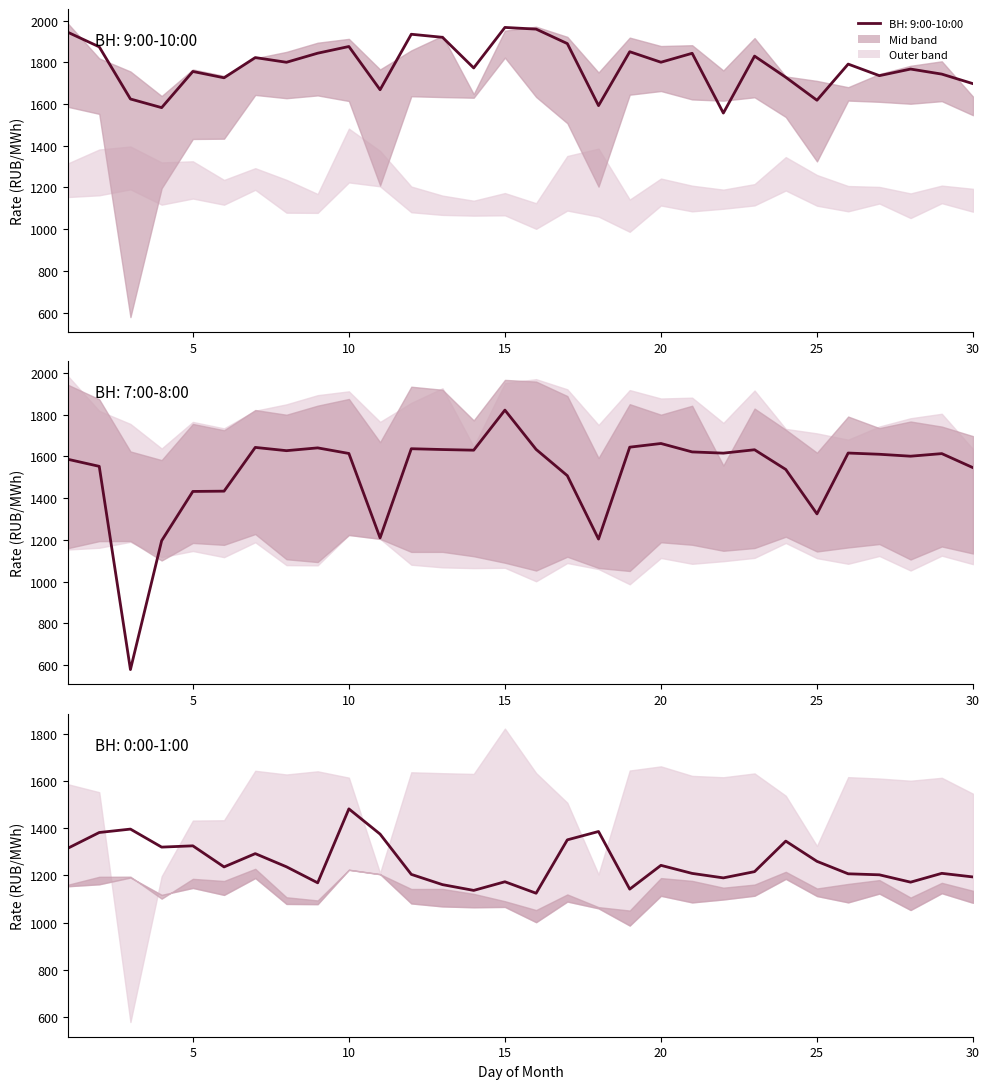

What is the value of the 9:00-10:00 (ВН) point at the 5th from the left?

1756.0